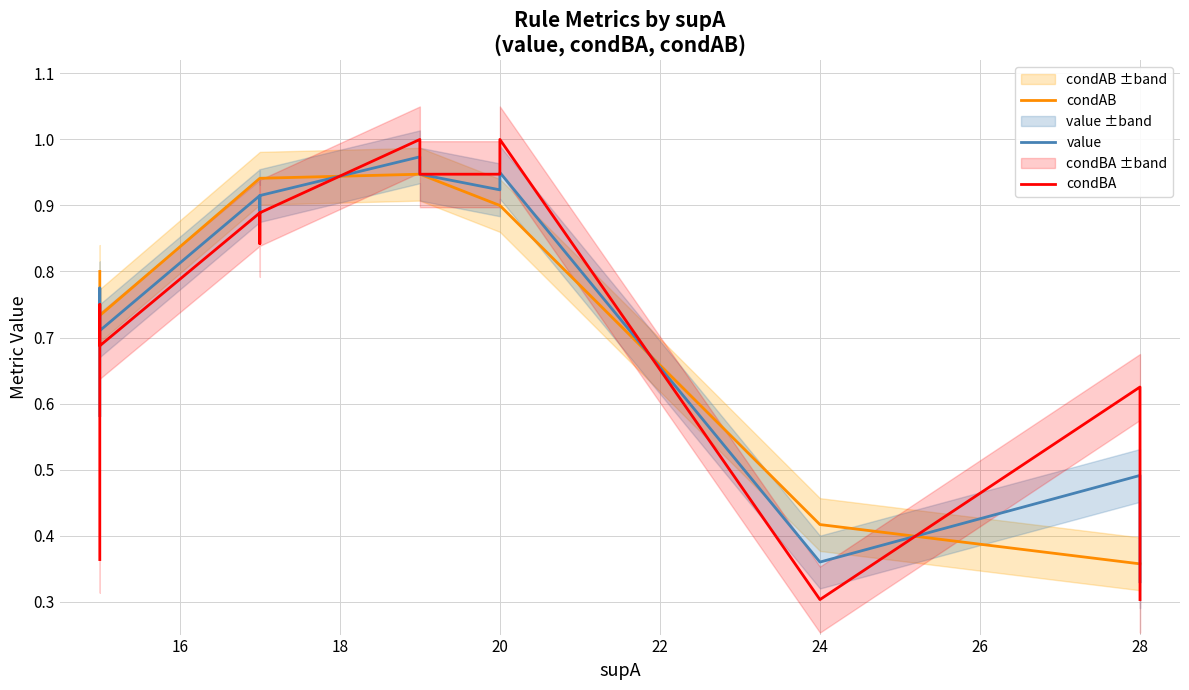

Which series has the largest total across all categories?

condBA